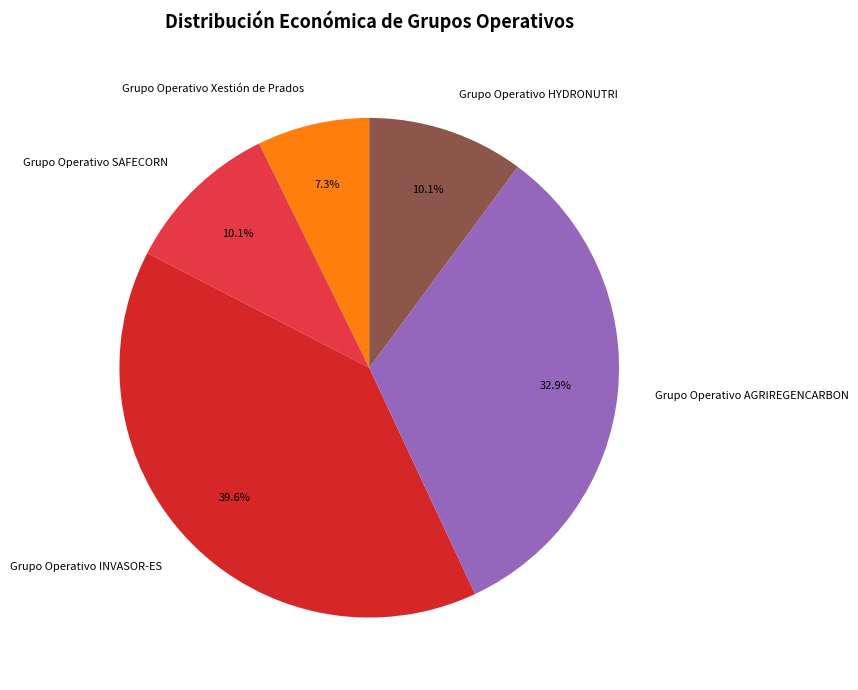

What percentage is the Grupo Operativo Xestión de Prados slice, to the nearest percent?

7%